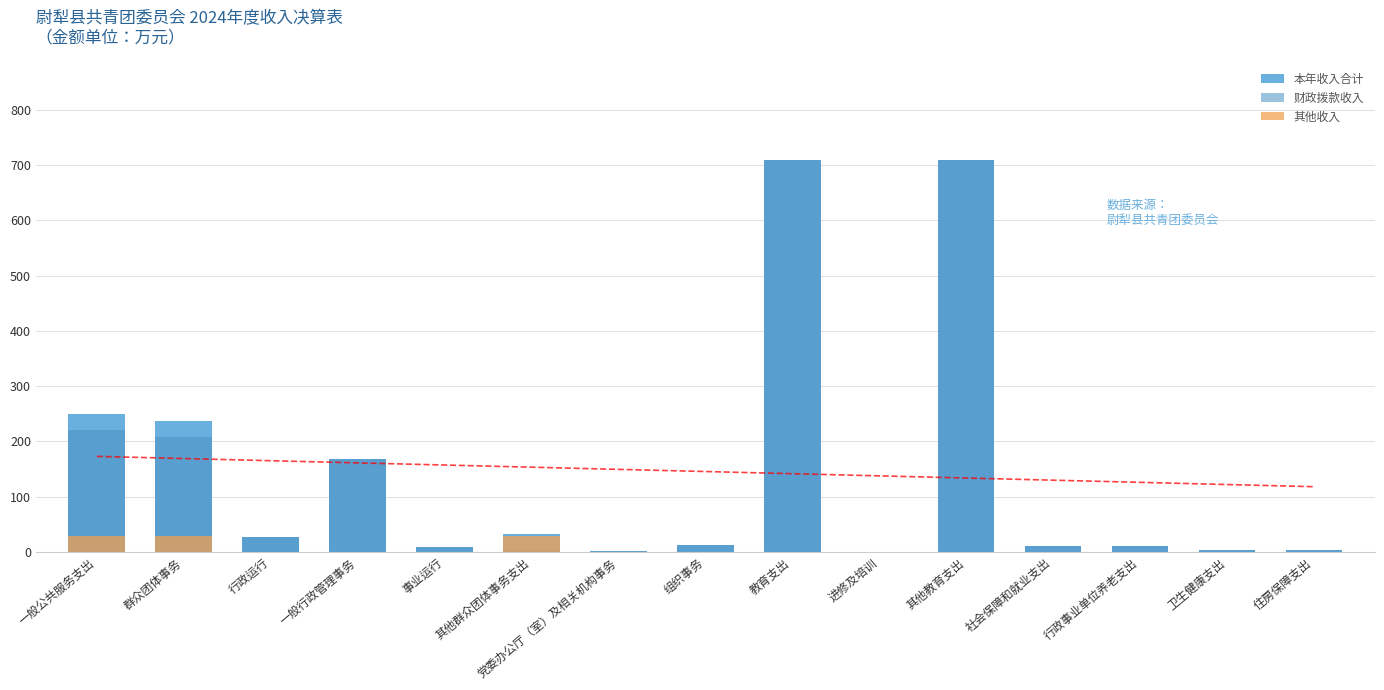

What is the difference between the 本年收入合计 values at 住房保障支出 and 群众团体事务?

232.9